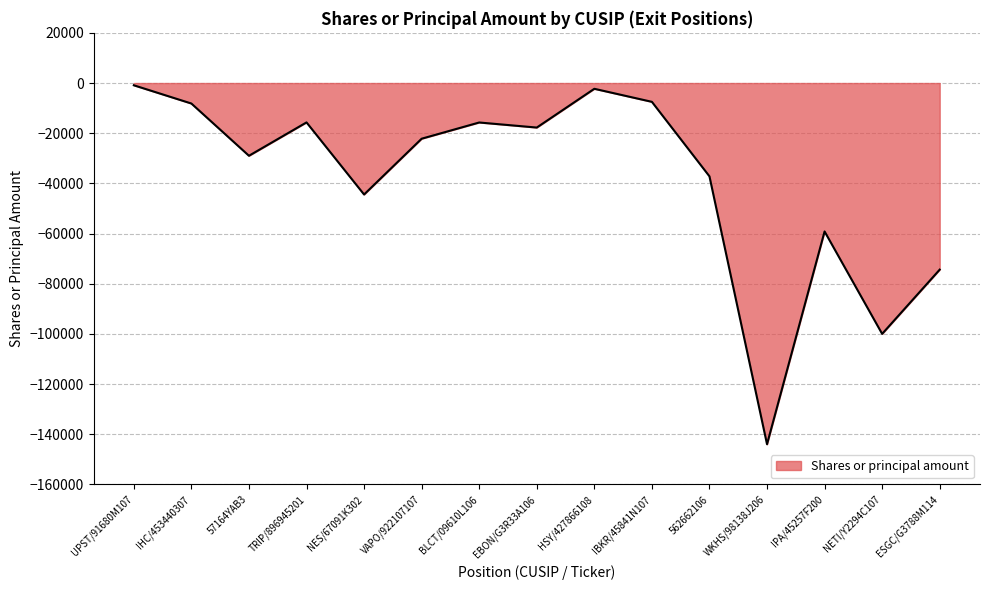

True or false: there are more than 2 points higher than both neighbors.

True